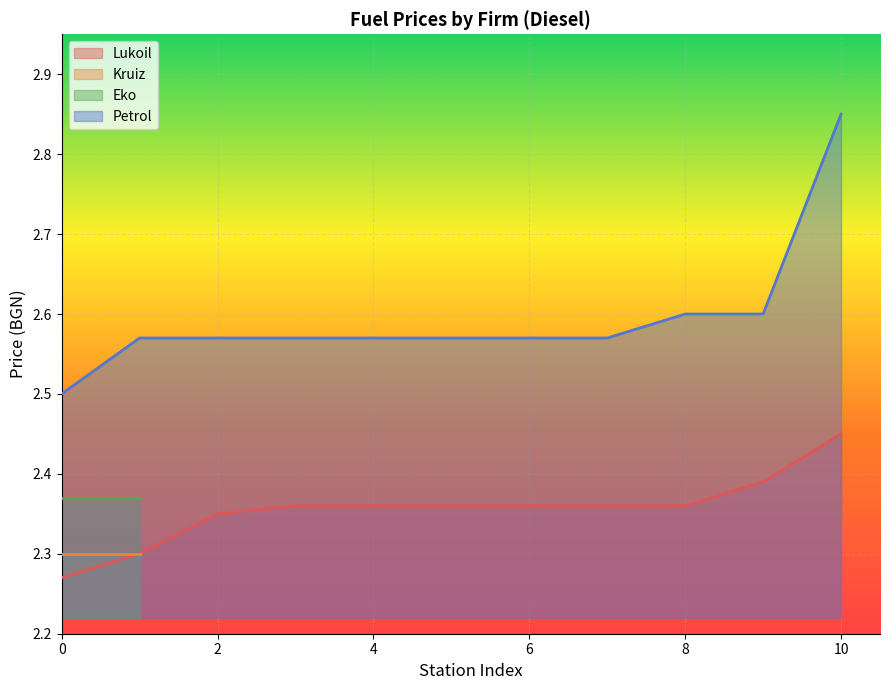

True or false: Petrol and Lukoil intersect in this chart.

False